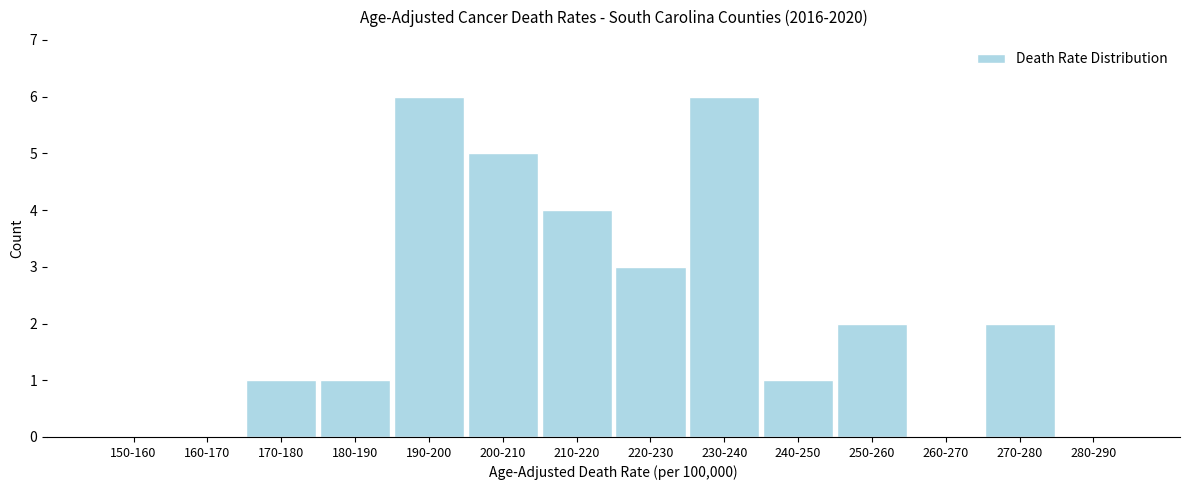

Reading left to right, list all the values displayed in this chart.

150-160=0	160-170=0	170-180=1	180-190=1	190-200=6	200-210=5	210-220=4	220-230=3	230-240=6	240-250=1	250-260=2	260-270=0	270-280=2	280-290=0